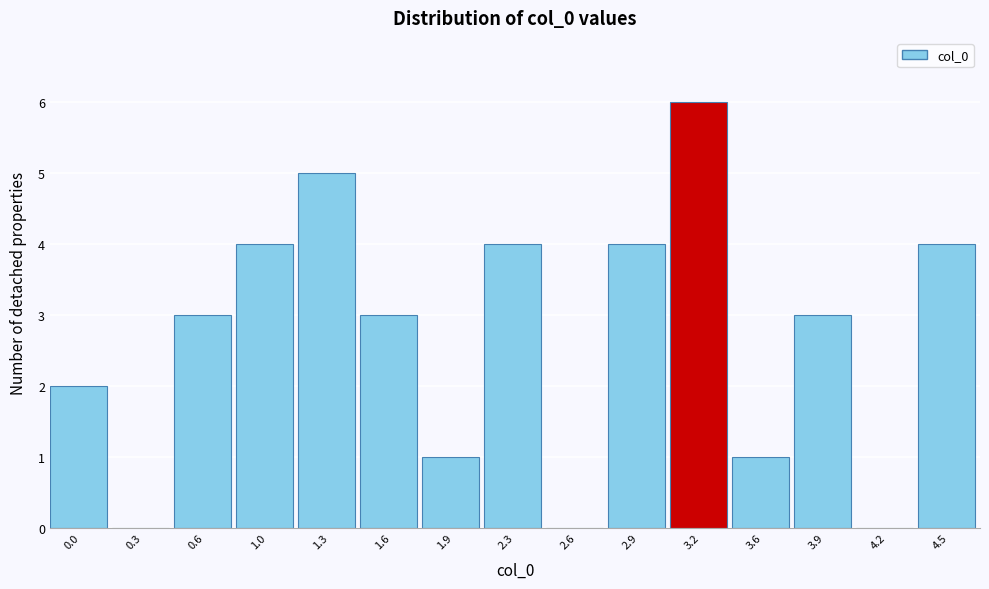

Reading left to right, list all the values displayed in this chart.

0.0=2	0.3=0	0.6=3	1.0=4	1.3=5	1.6=3	1.9=1	2.3=4	2.6=0	2.9=4	3.2=6	3.6=1	3.9=3	4.2=0	4.5=4